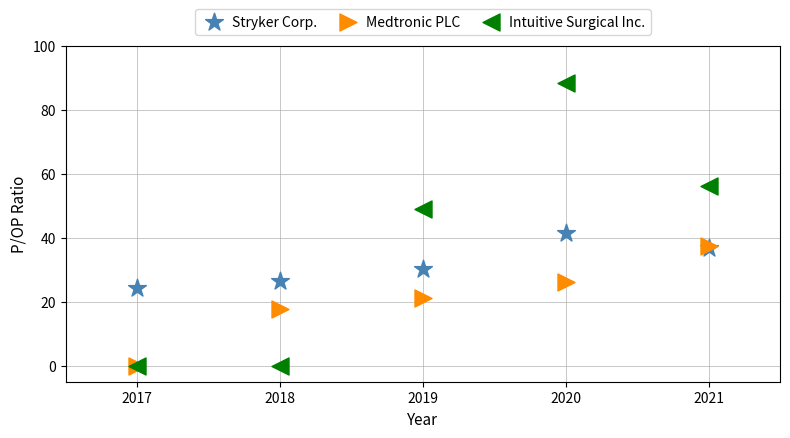

What are all the series names shown in the legend?

Stryker Corp., Medtronic PLC, Intuitive Surgical Inc.